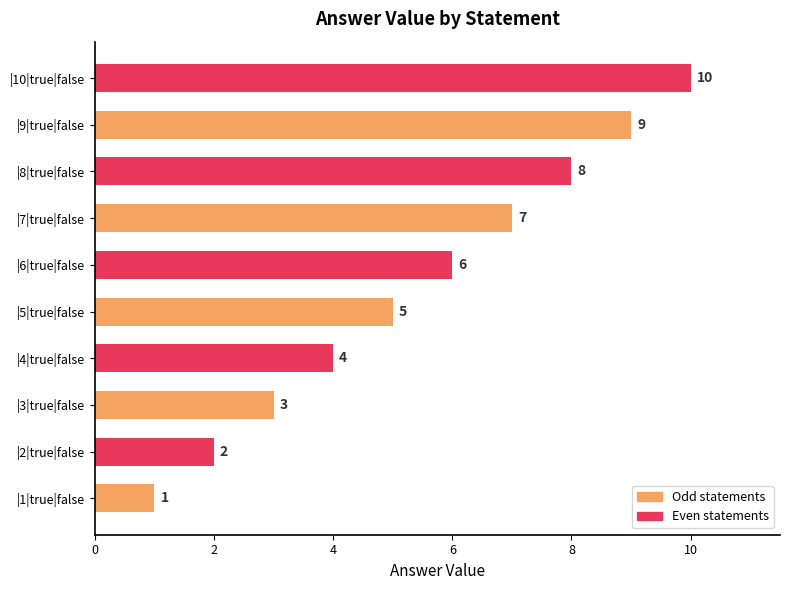

List the labels in order of value, largest first.

|10|true|false, |9|true|false, |8|true|false, |7|true|false, |6|true|false, |5|true|false, |4|true|false, |3|true|false, |2|true|false, |1|true|false